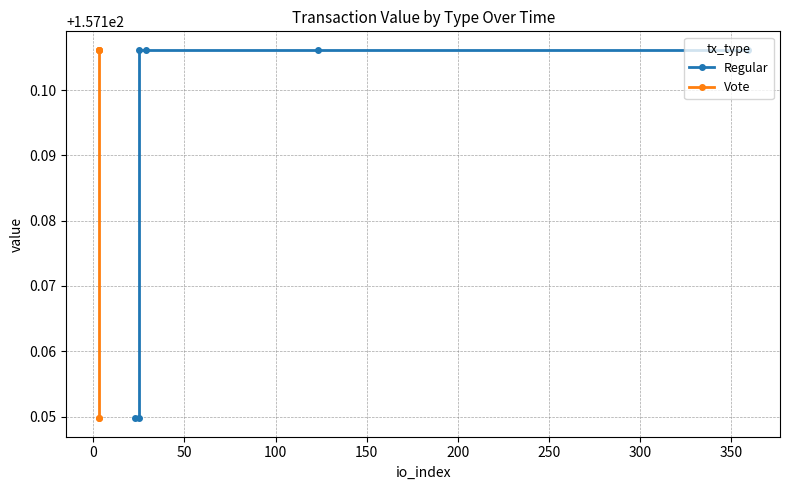

What is the label of the 4th point from the right?

50